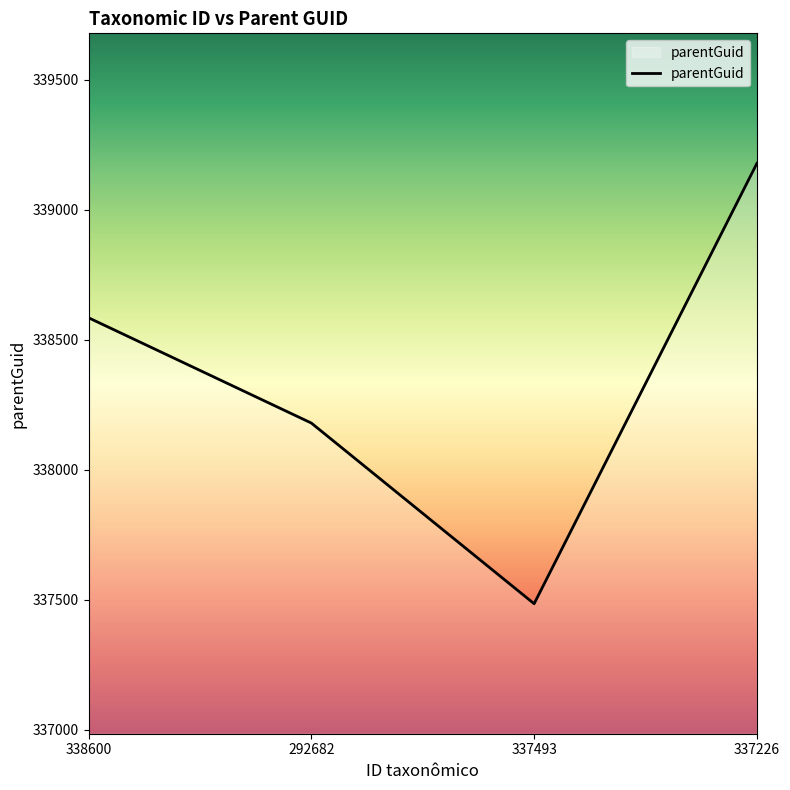

Where is the first local minimum?

337493